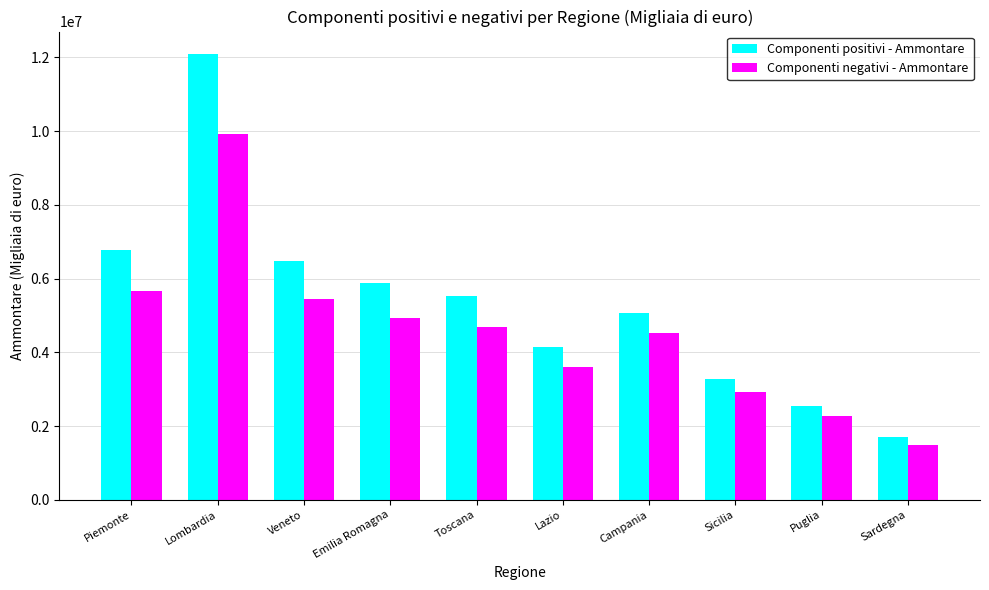

What is the difference between the maximum and minimum values in the Componenti positivi - Ammontare series?

10396765